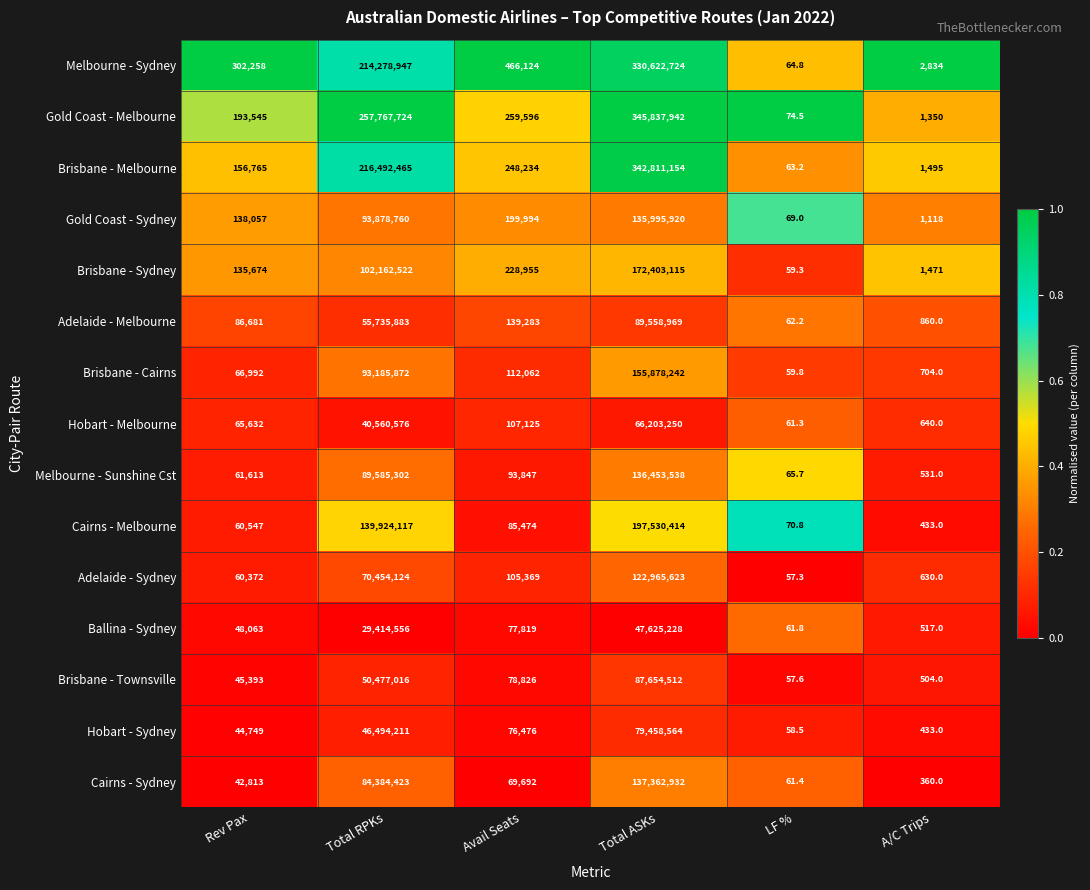

Rank the series by their maximum value, from highest to lowest.

Gold Coast - Melbourne, Brisbane - Melbourne, Melbourne - Sydney, Cairns - Melbourne, Brisbane - Sydney, Brisbane - Cairns, Cairns - Sydney, Melbourne - Sunshine Cst, Gold Coast - Sydney, Adelaide - Sydney, Adelaide - Melbourne, Brisbane - Townsville, Hobart - Sydney, Hobart - Melbourne, Ballina - Sydney